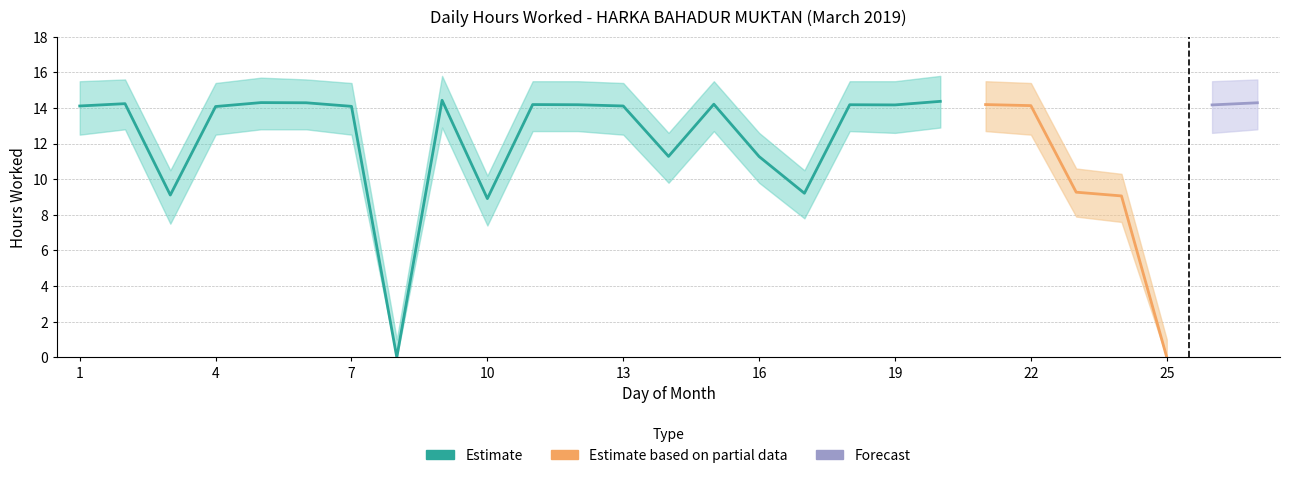

Where does the Upper Bound series first go above 15?

1